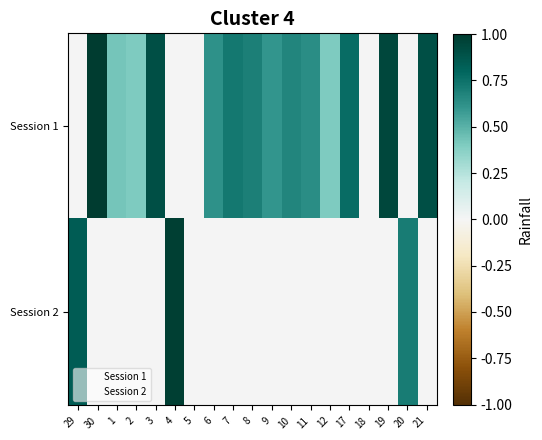

Rank the series by their average value, from lowest to highest.

Session 2, Session 1